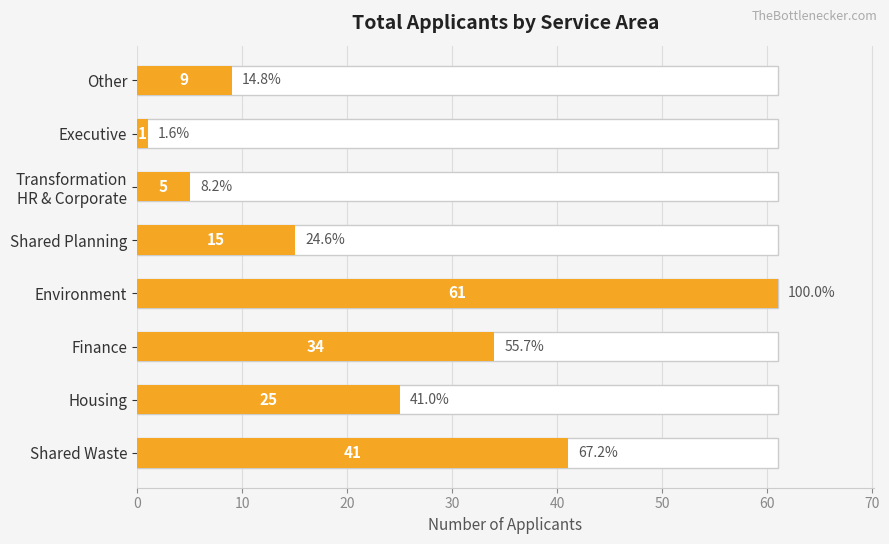

Reading left to right, list all the values displayed in this chart.

41	25	34	61	15	5	1	9